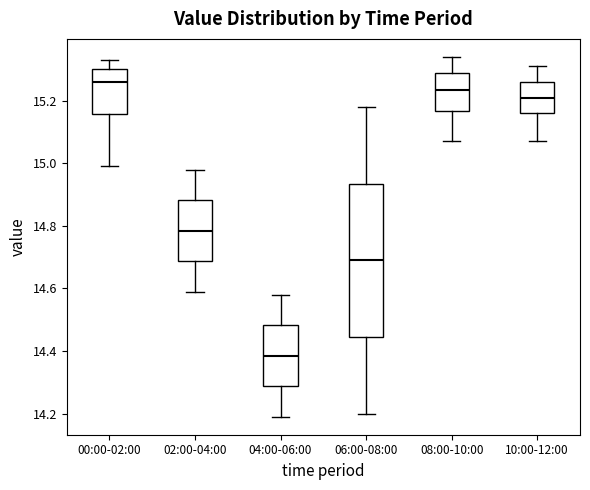

Where does the upper whisker of the box for 10:00-12:00 end on the y-axis? The values are not printed on the chart, so give them approximately, as read against the axis.

15.32